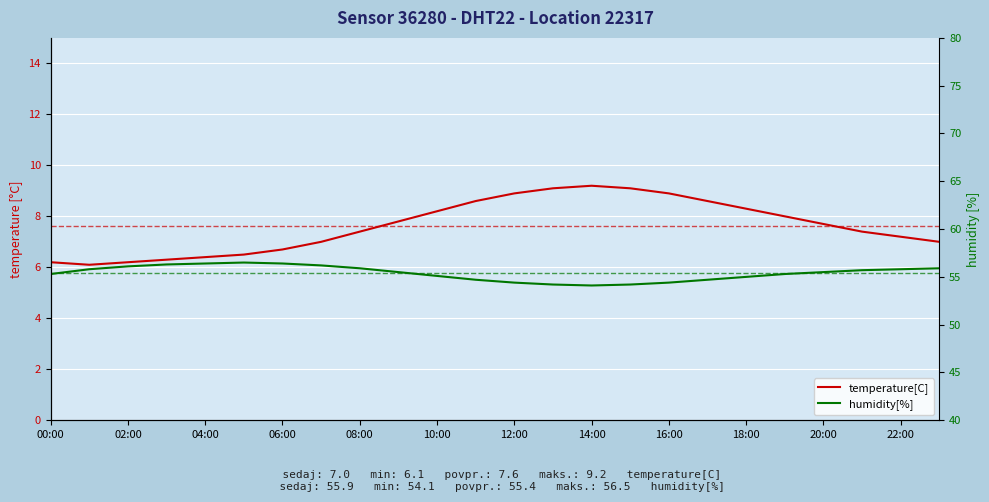

What is the difference between the humidity[%] values at 13 and 17?

0.5